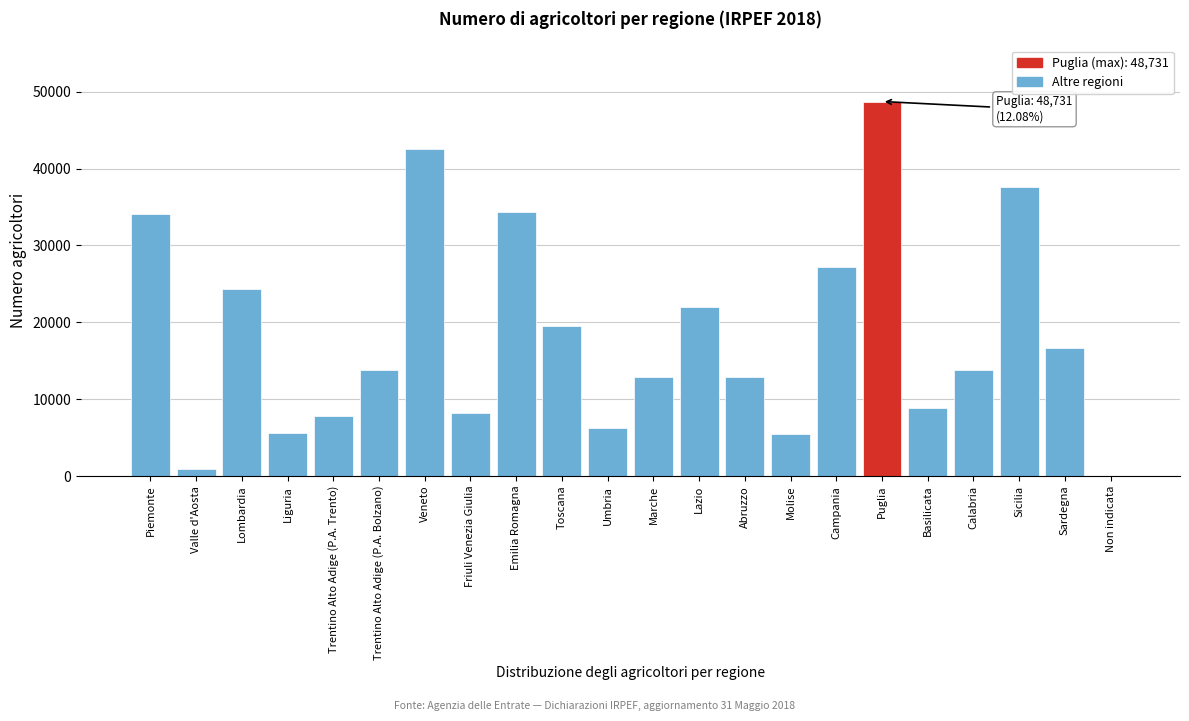

Is it true that the value at Emilia Romagna is 34323?

True